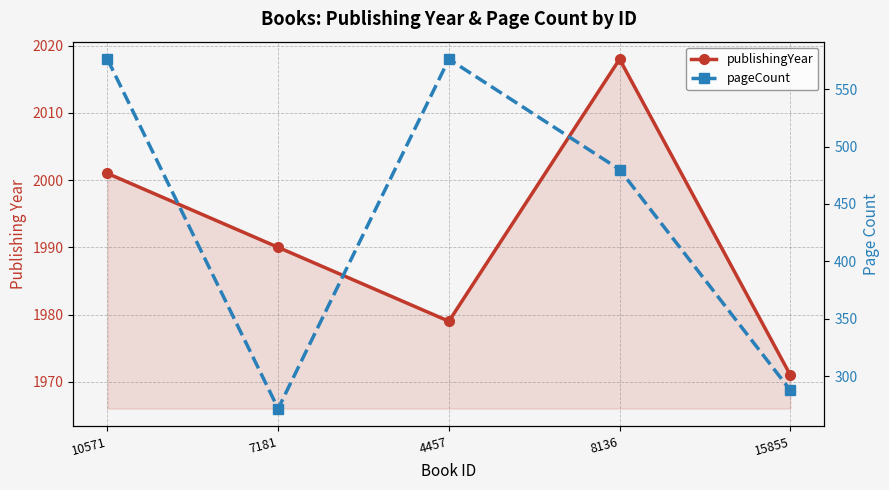

True or false: publishingYear has a value of 412 at 7181.

False